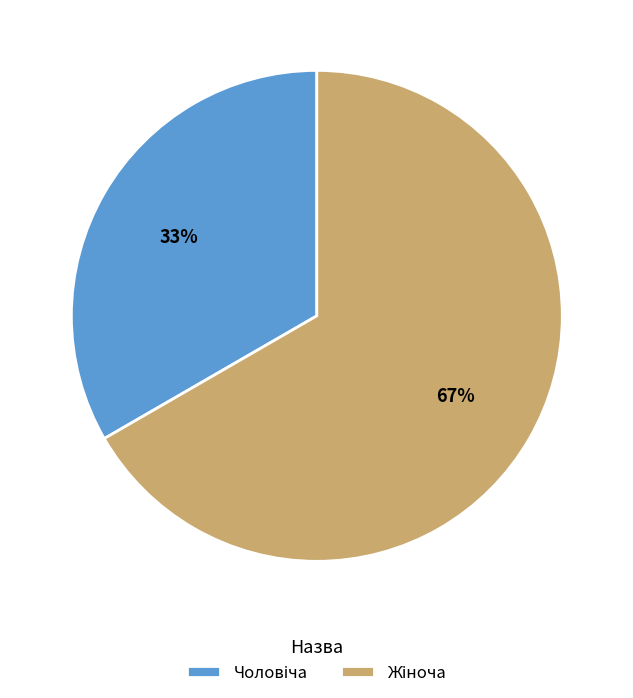

Is there any slice that represents more than half of the pie?

Yes